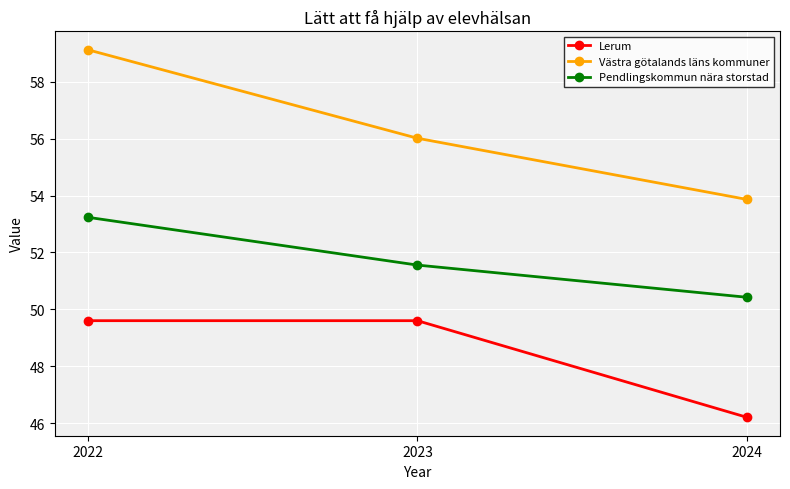

What is the minimum value for Västra götalands läns kommuner?

53.9